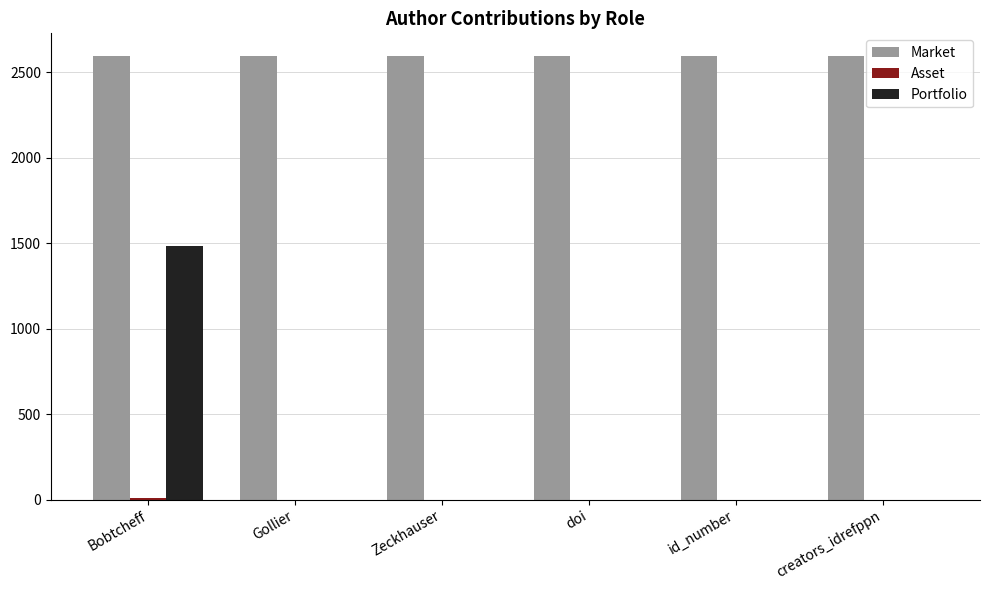

At which category is the sum across all series the highest?

Bobtcheff